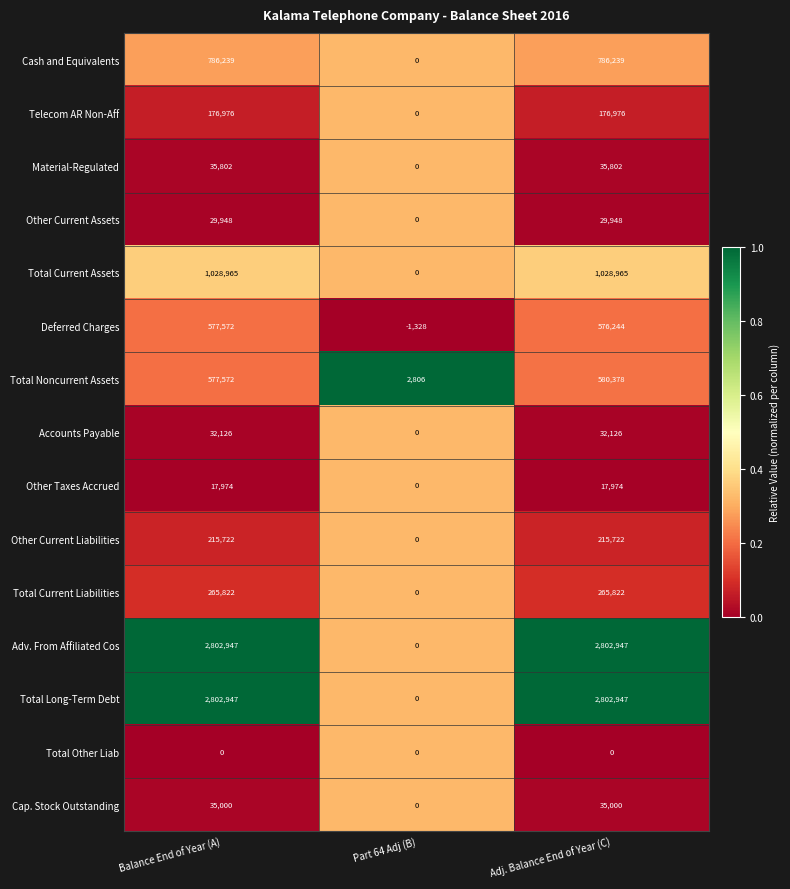

How many Adv. From Affiliated Cos values are between 0 and 2802947?

3